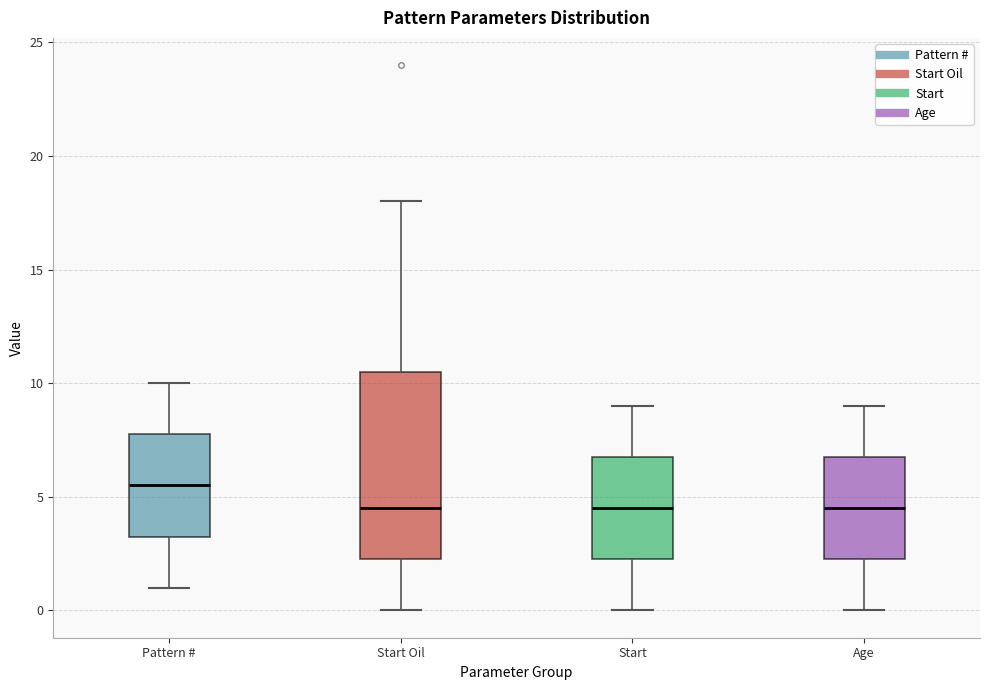

Reading left to right, read every box against the y-axis: the position of its median line, the range the box covers, and the ends of its whiskers. The values are not printed on the chart, so give them approximately, as read against the axis.

Pattern #: median 5.5, box 3.5 to 8.0, whiskers 1.0 to 10.0
Start Oil: median 4.5, box 2.5 to 10.5, whiskers 0.0 to 18.0
Start: median 4.5, box 2.5 to 7.0, whiskers 0.0 to 9.0
Age: median 4.5, box 2.5 to 7.0, whiskers 0.0 to 9.0